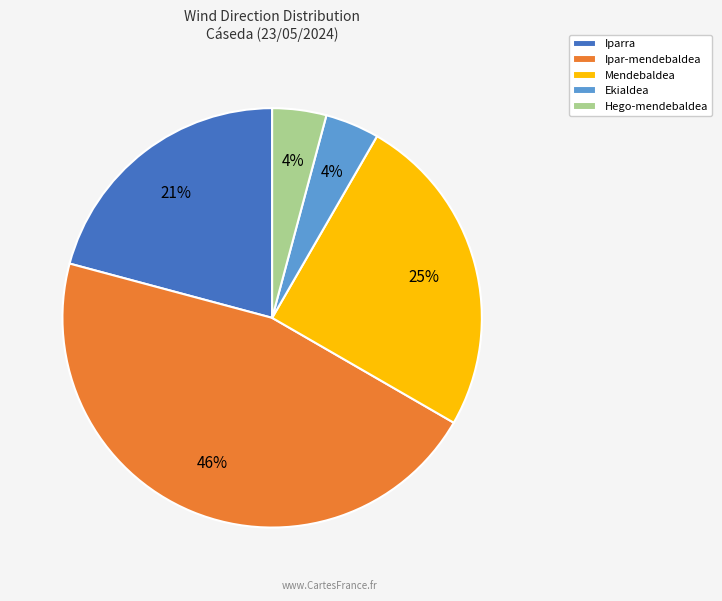

True or false: Ipar-mendebaldea accounts for 26% of the total.

False